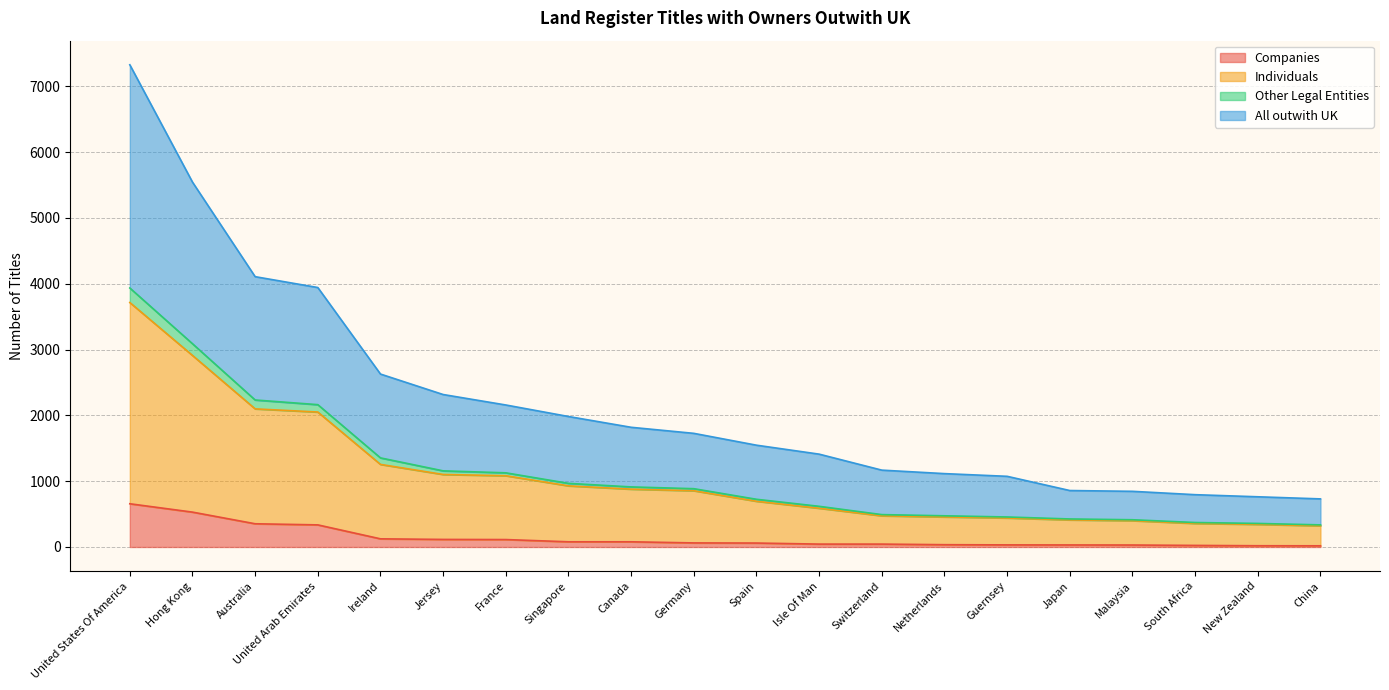

True or false: Other Legal Entities has more than 2 interior local peaks.

False